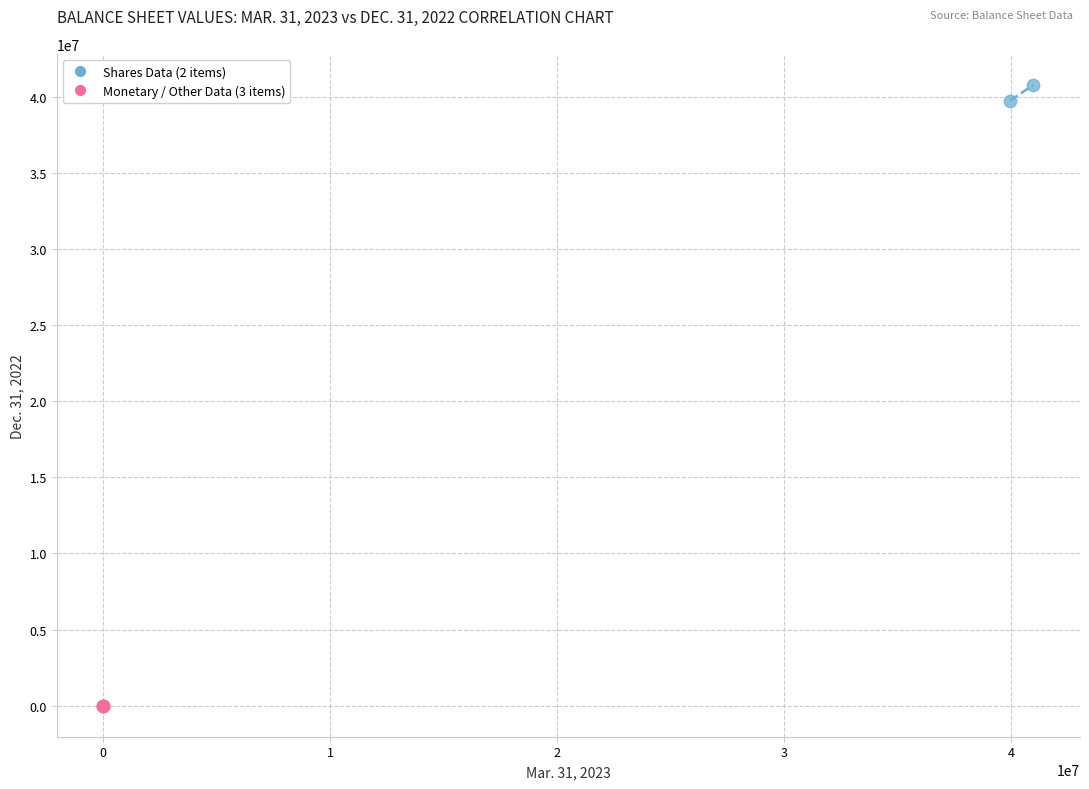

What are all the series names shown in the legend?

Shares Data (2 items), Monetary / Other Data (3 items)